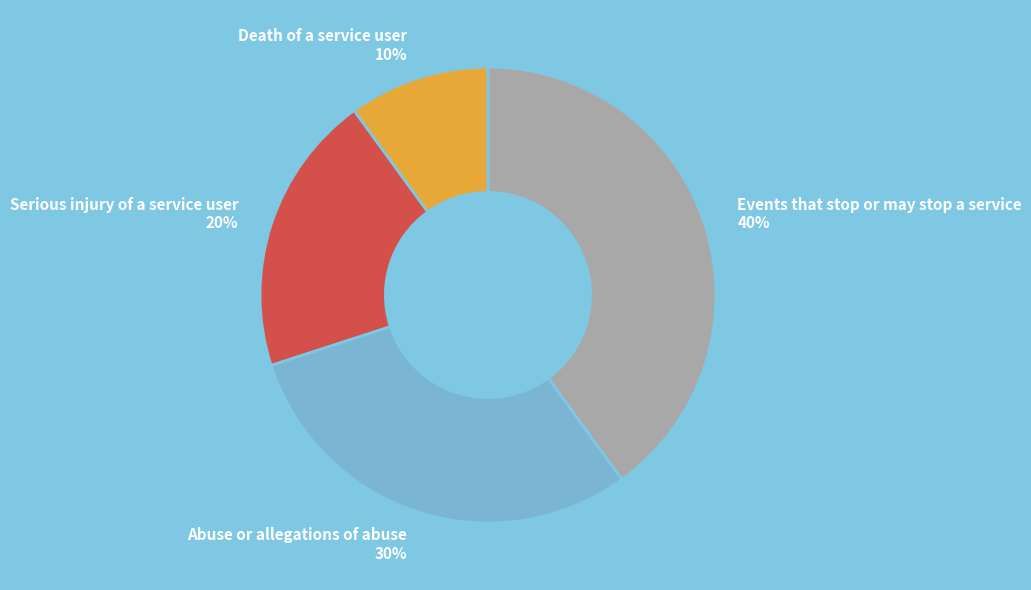

Which category has the smallest portion of the pie?

Death of a service user